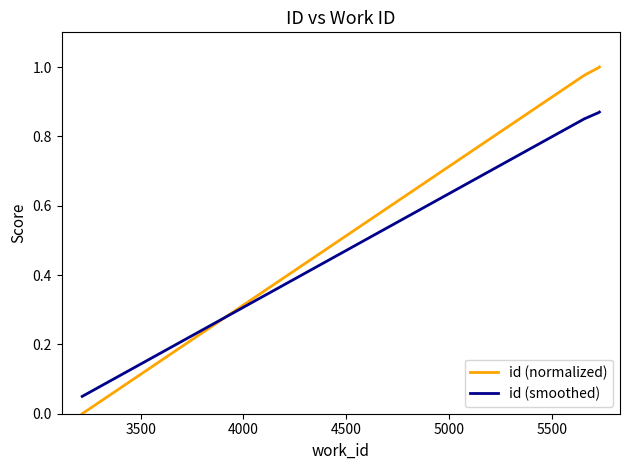

What is the difference between the second highest and minimum values in the id (smoothed) series?

0.8